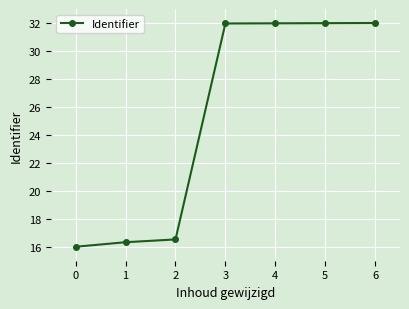

What value does the data have at 4?

32.0